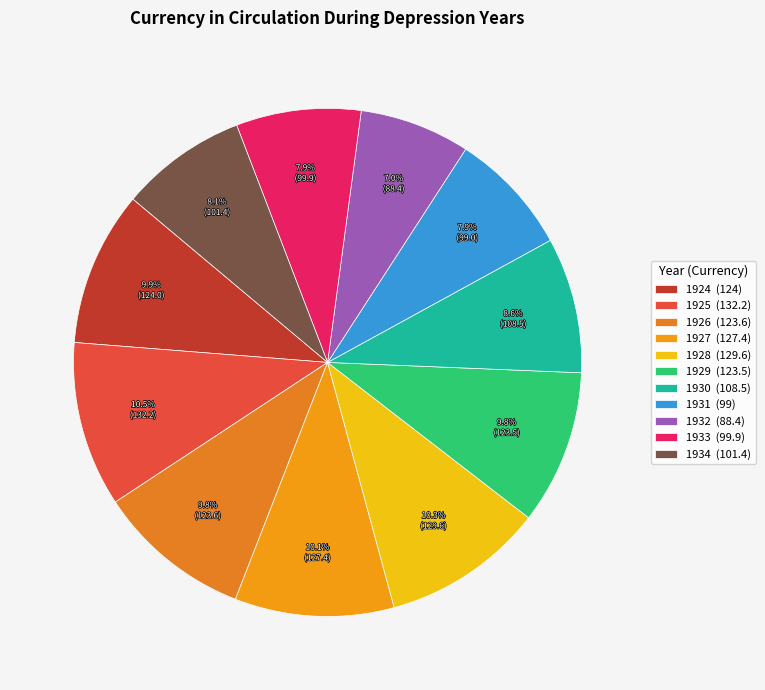

To the nearest percent, what percentage of the pie is 1934?

8%